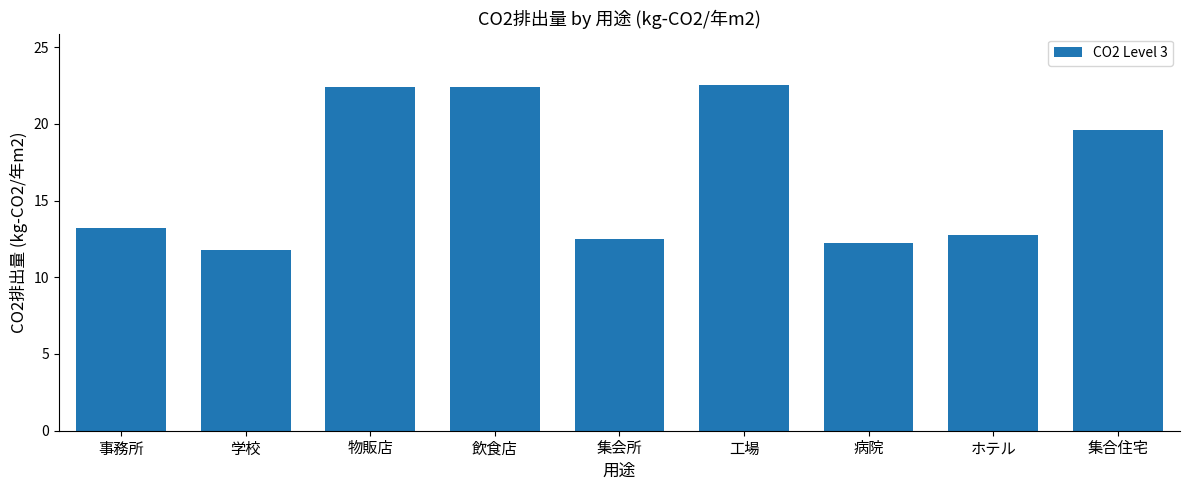

Reading left to right, list all the values displayed in this chart.

13.2	11.8	22.4	22.4	12.5	22.5	12.3	12.8	19.6